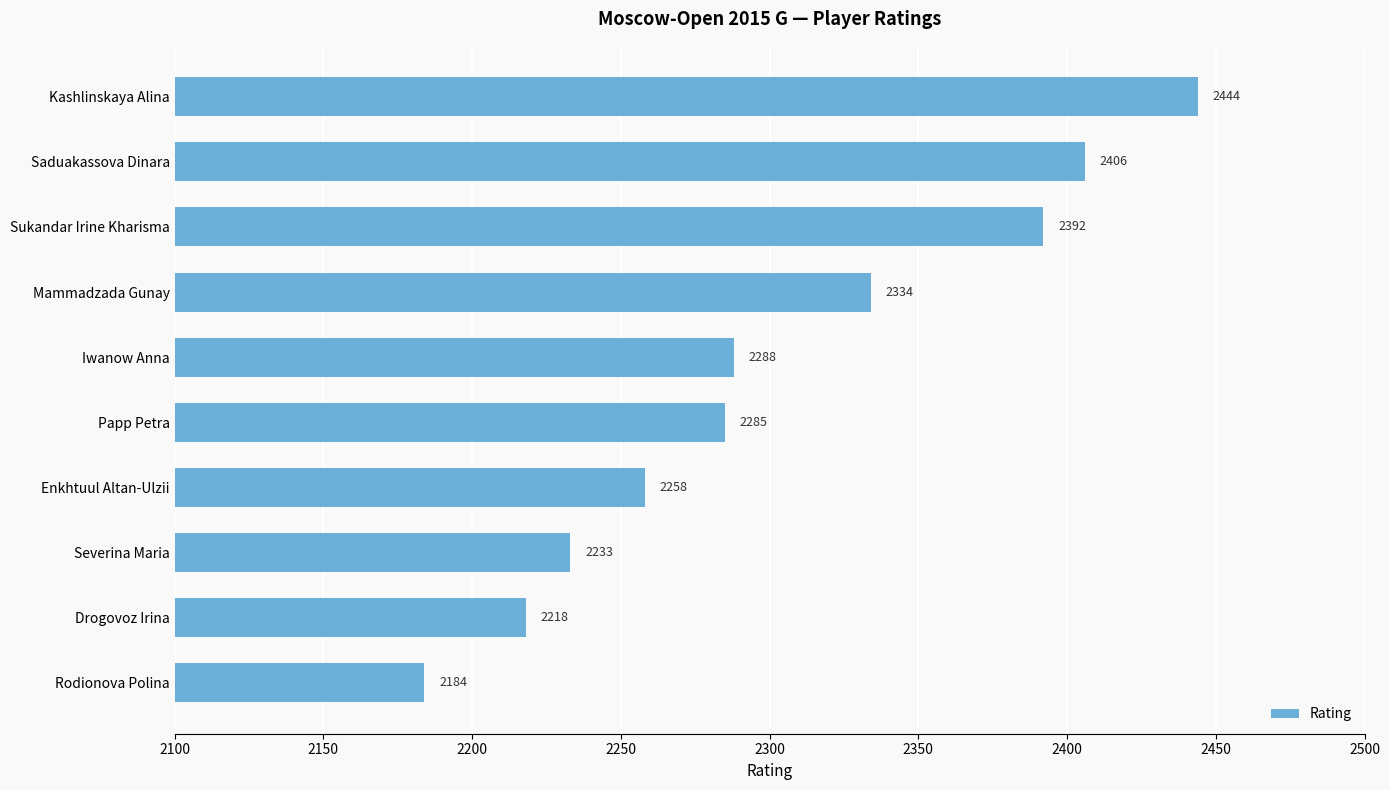

What is the label of the 4th bar from the top?

Mammadzada Gunay